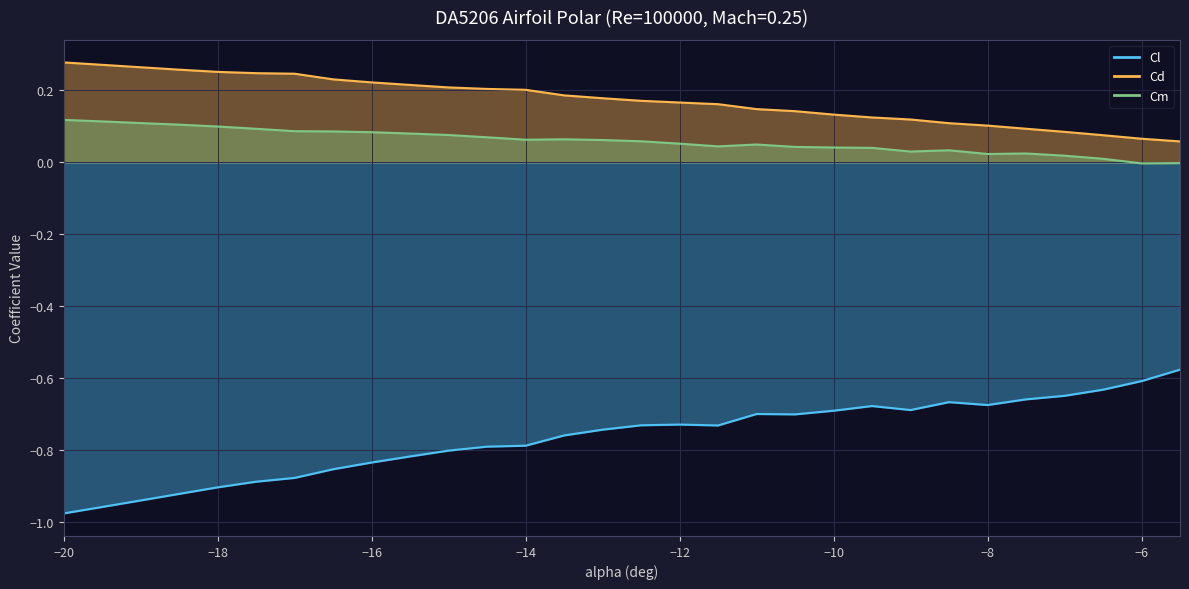

Is it true that Cd equals 0.3 at -16.5?

False